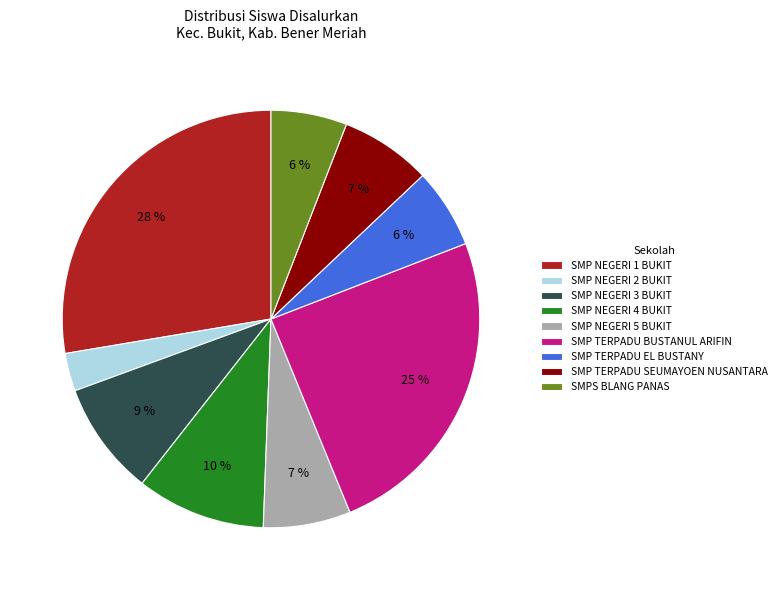

Combined, do SMP NEGERI 4 BUKIT and SMPS BLANG PANAS account for over 50%?

No